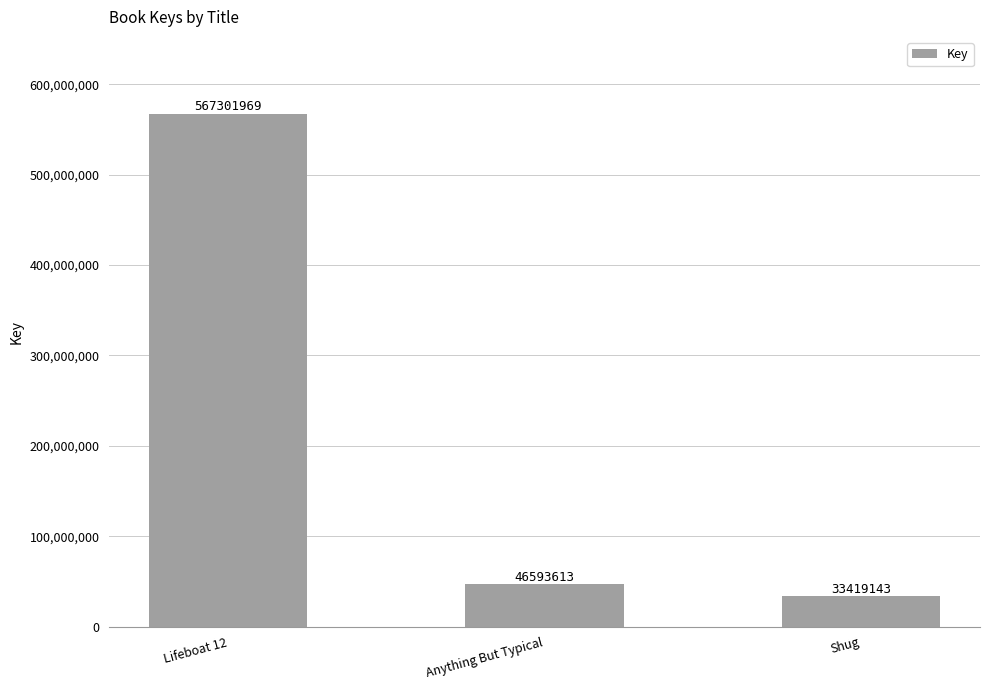

The chart shows a value of 82880482 at Anything But Typical. True or false?

False